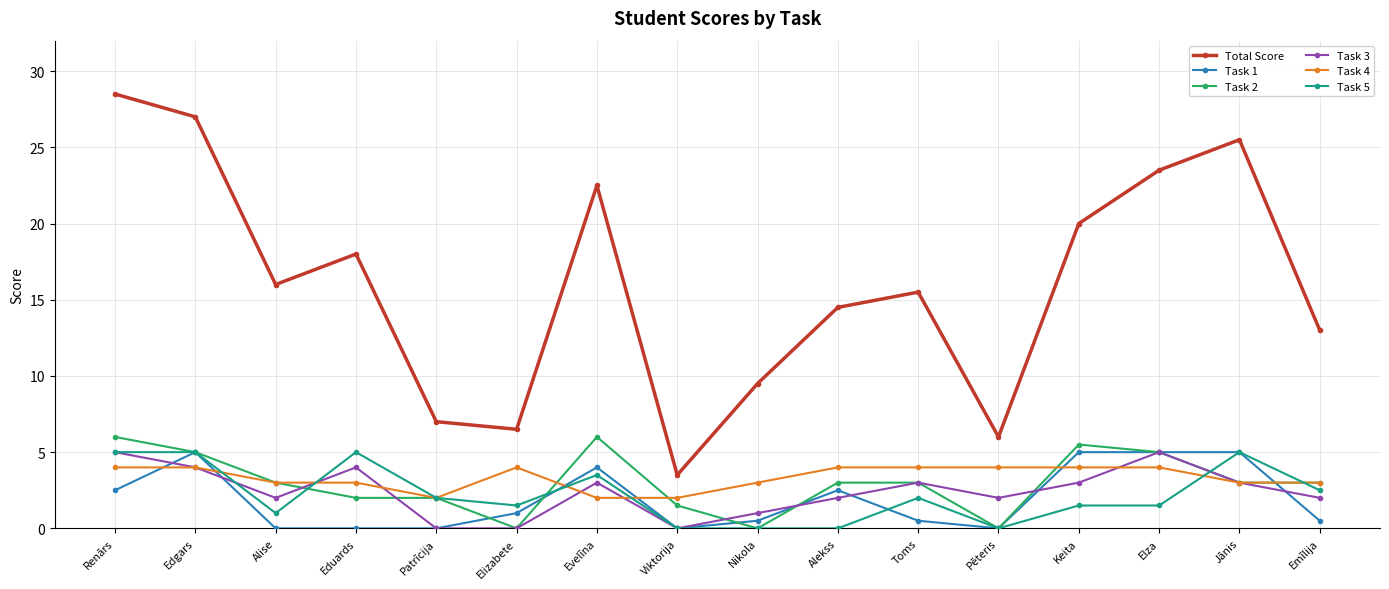

At which category does Task 5 reach its first local valley?

Alise